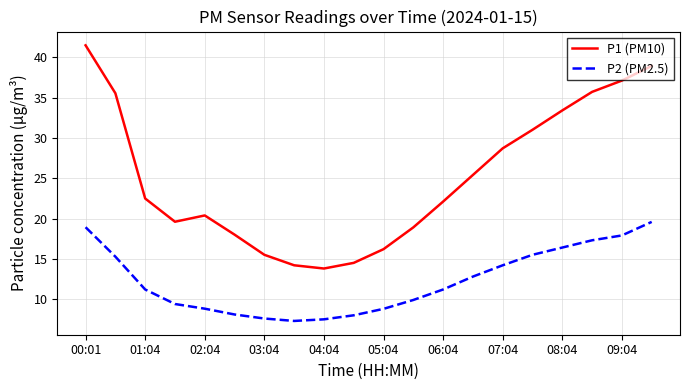

List the series in order of their overall mean, highest first.

P1 (PM10), P2 (PM2.5)